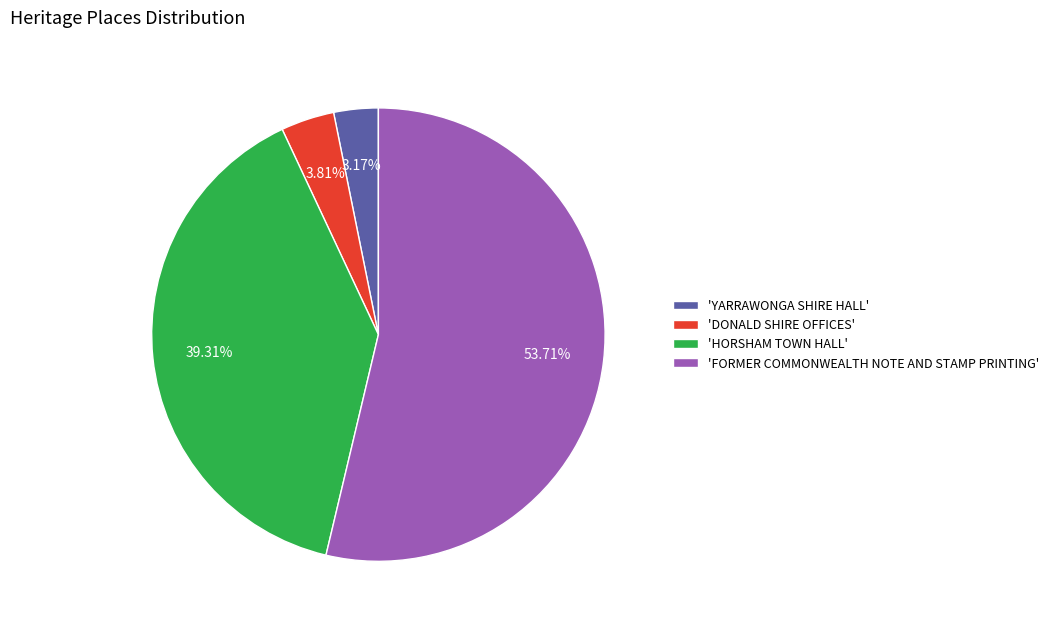

Does any single category account for the majority?

Yes